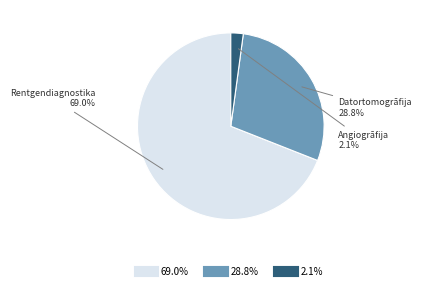

Does any single category account for the majority?

Yes